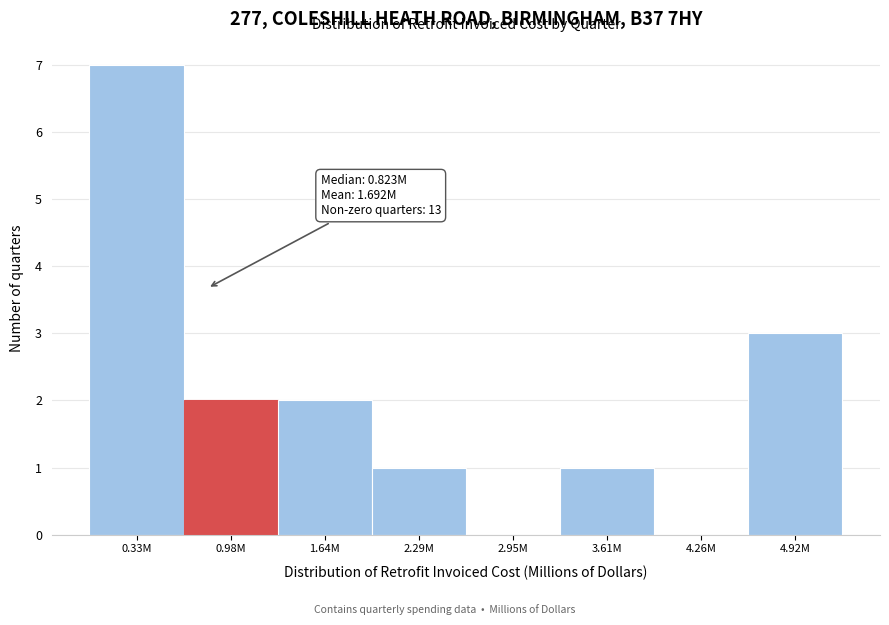

Reading left to right, what are all the values shown in this chart?

0.33M=7	0.98M=2	1.64M=2	2.29M=1	2.95M=0	3.61M=1	4.26M=0	4.92M=3